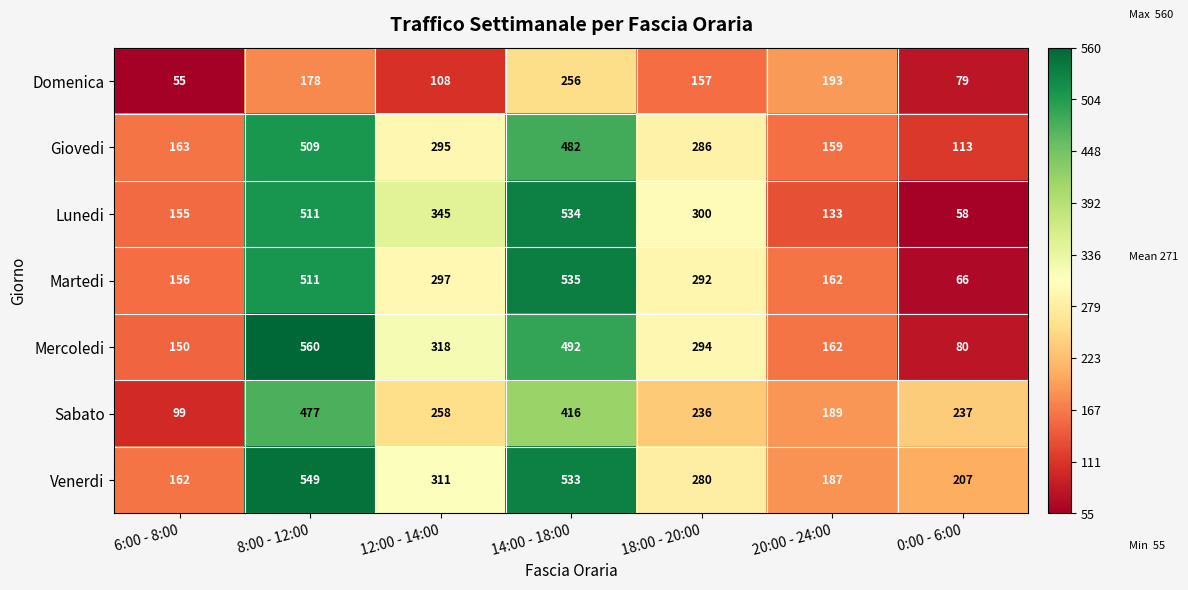

At which category is the sum across all series the highest?

8:00 - 12:00